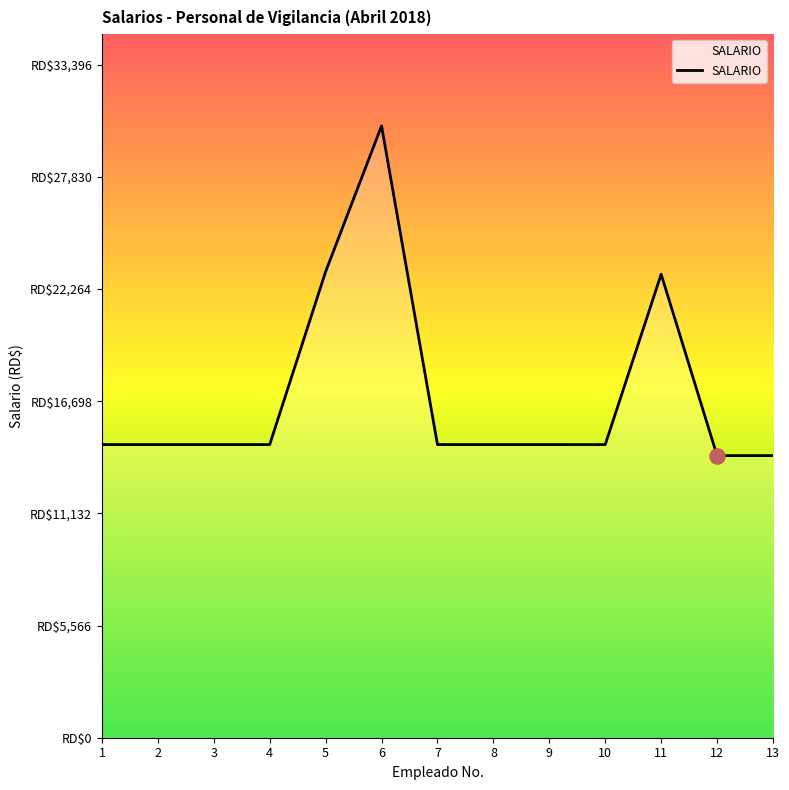

What is the change in value from 1 to 6?

+15812.5